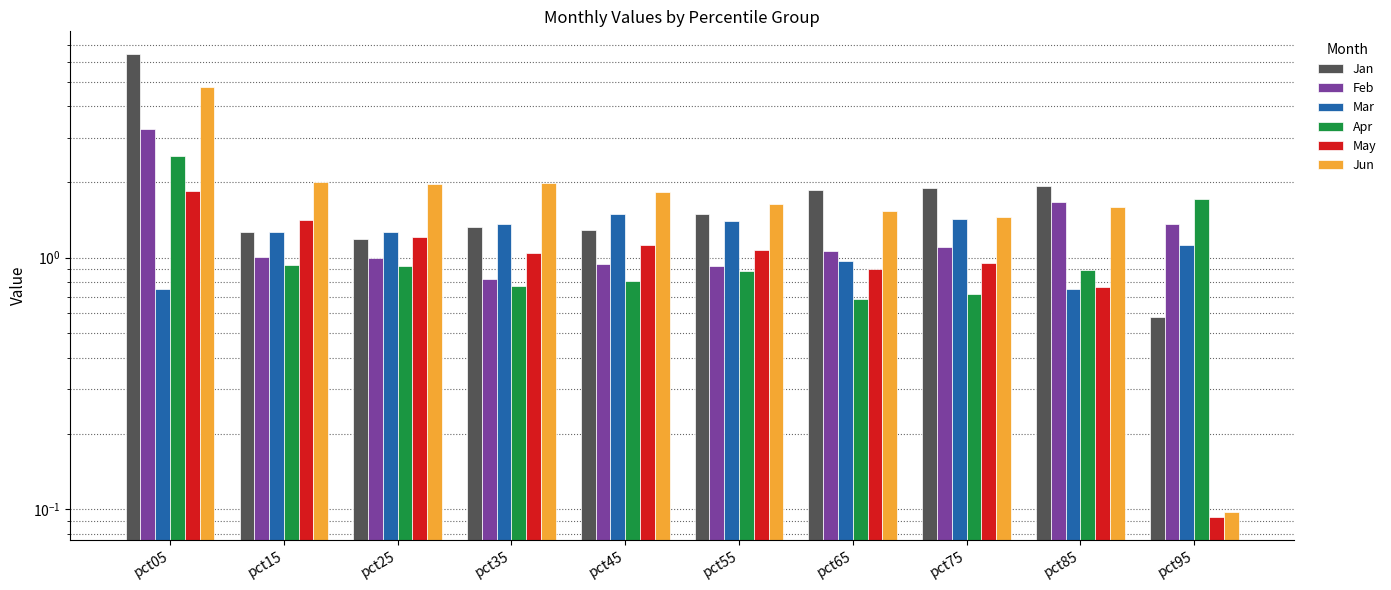

Which series has the widest spread of values?

Jan